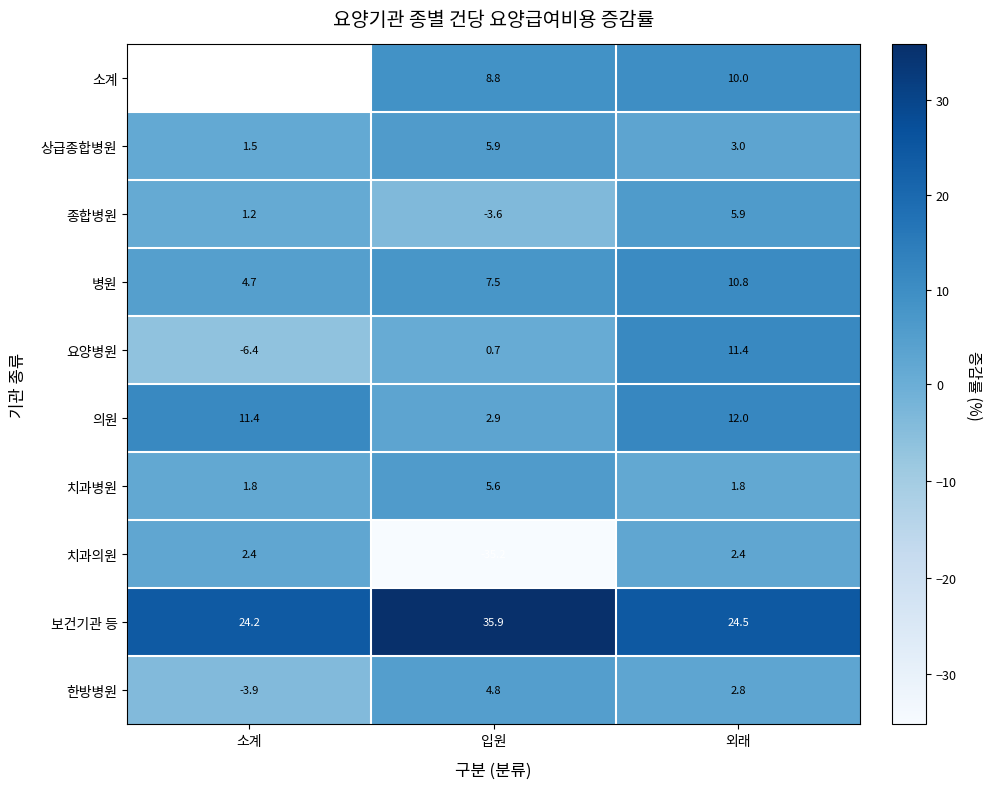

At which category is the sum across all series the highest?

외래